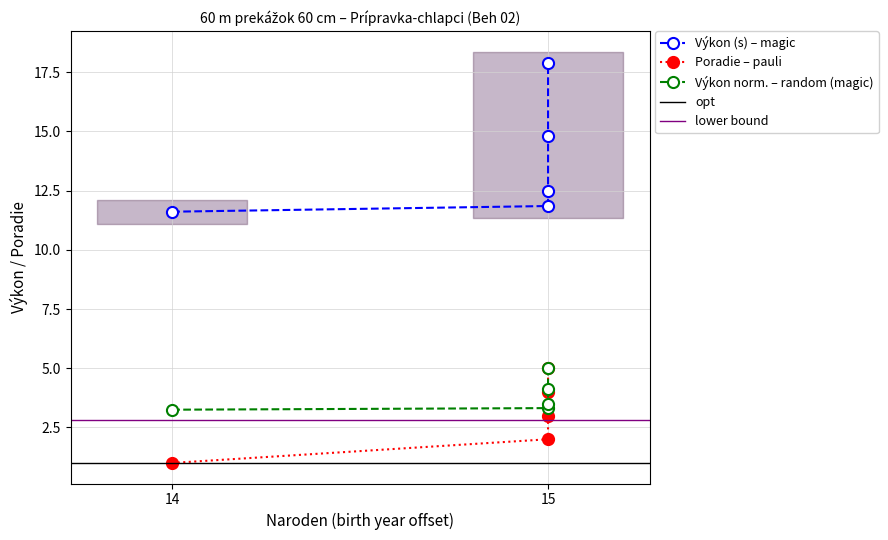

At which label does the data first exceed 12?

15